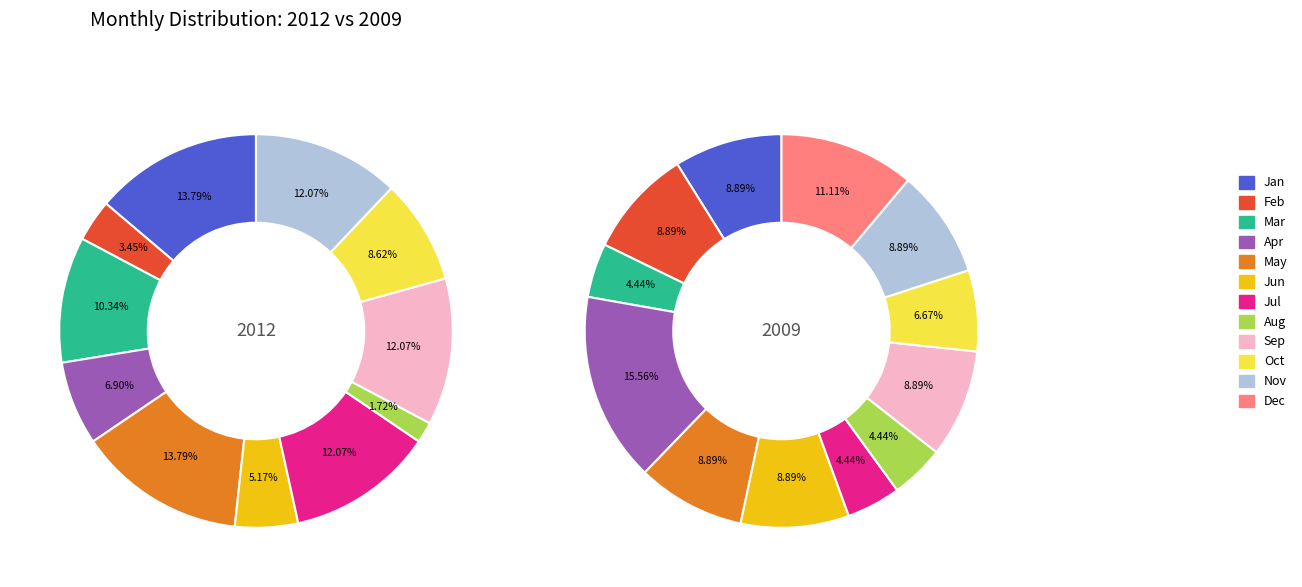

To the nearest percent, what is the difference between the values_2009 and 6 slice percentages?

4%